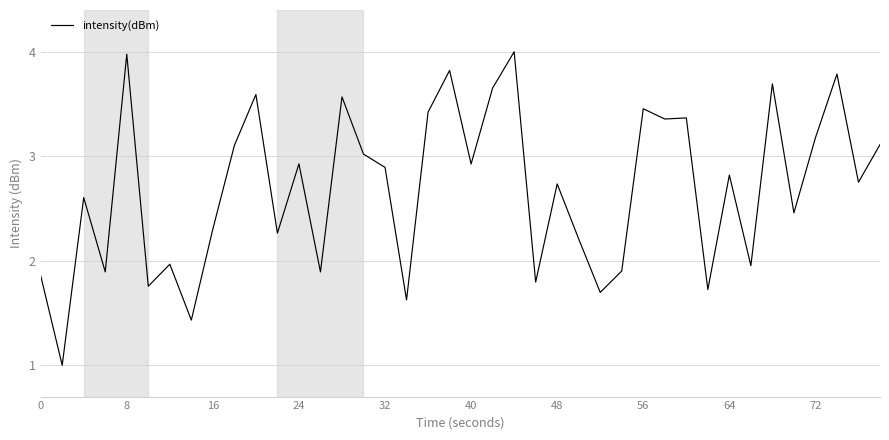

What is the difference between the maximum and minimum values?

3.0